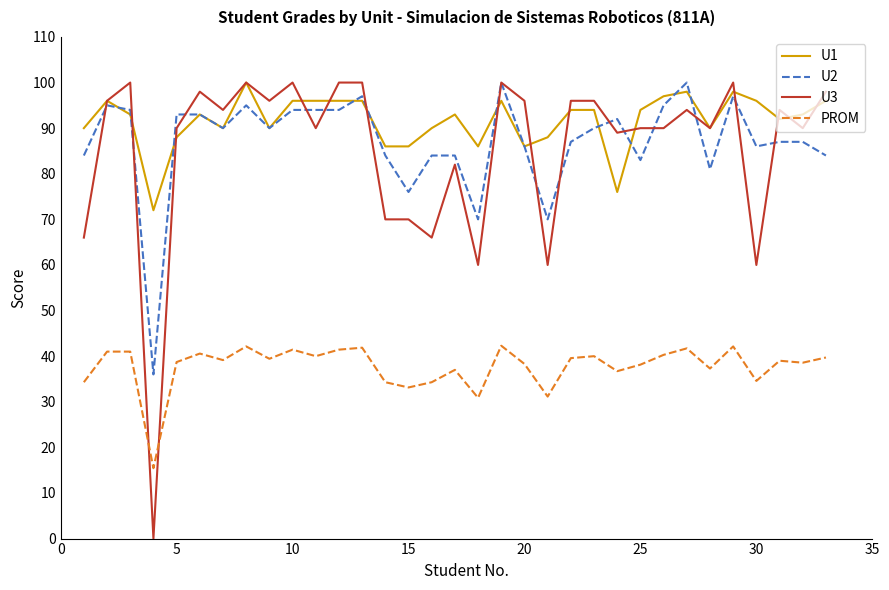

Which series has the widest spread of values?

U3